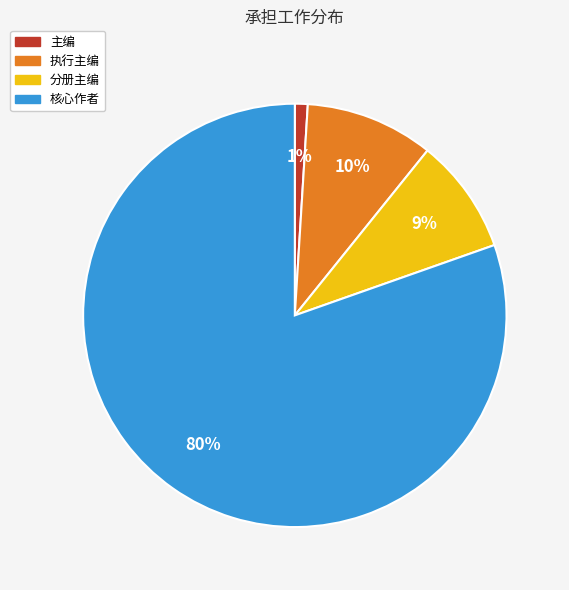

Which slice represents more than half of the pie?

核心作者